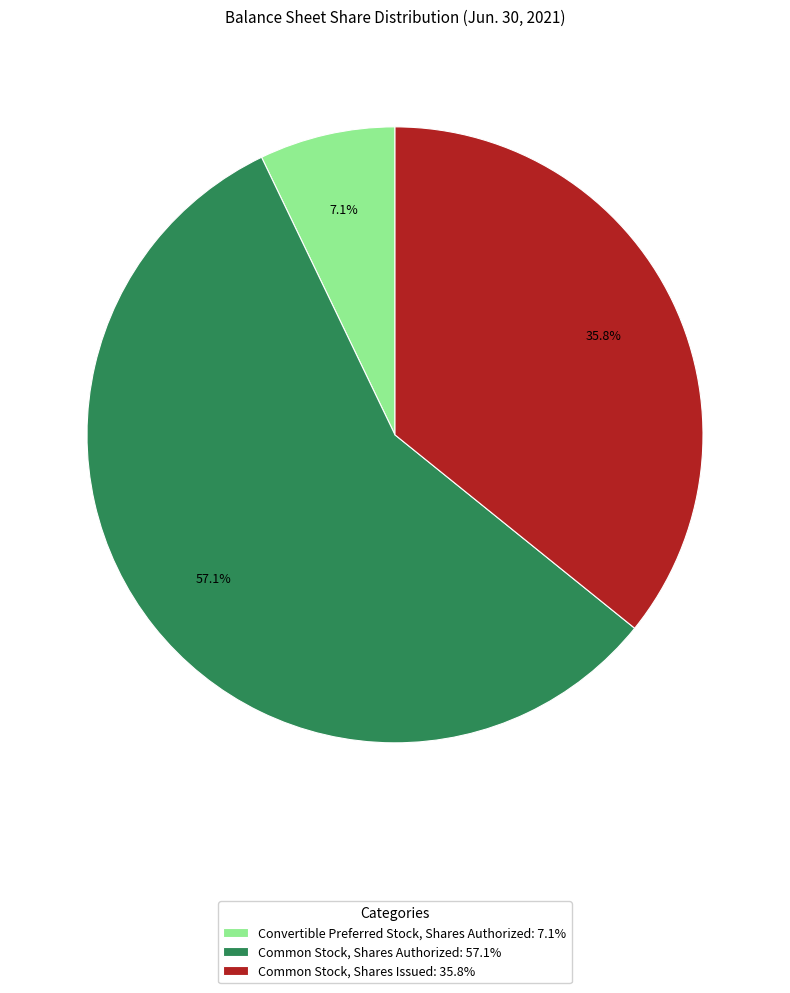

To the nearest percent, what portion does Convertible Preferred Stock, Shares Authorized represent?

7%